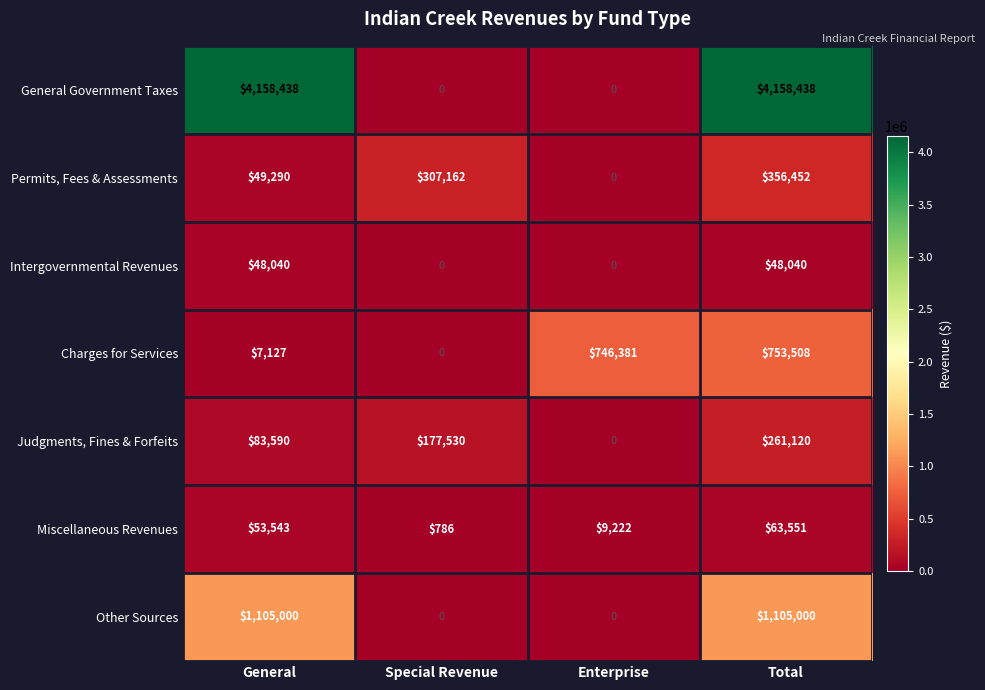

Which series has the largest total across all categories?

General Government Taxes